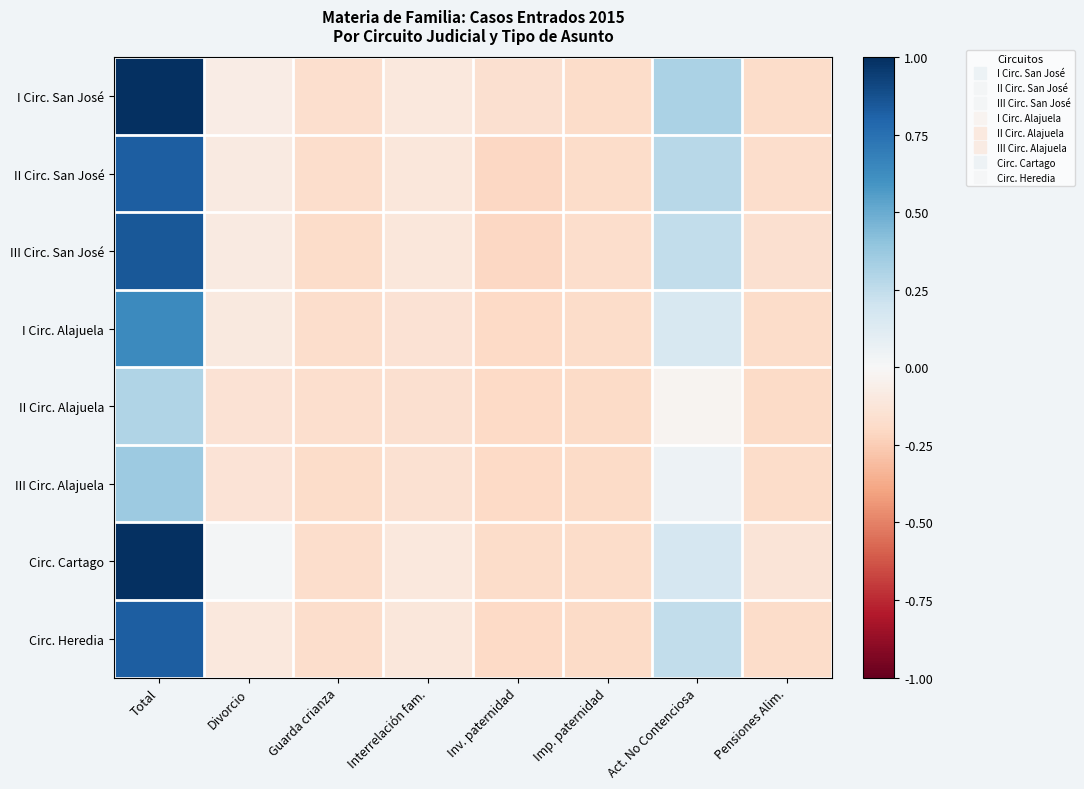

Which series has the widest spread of values?

Circ. Cartago